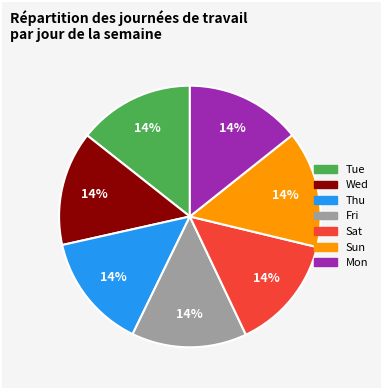

Is it true that Sat is 14% of the pie?

True